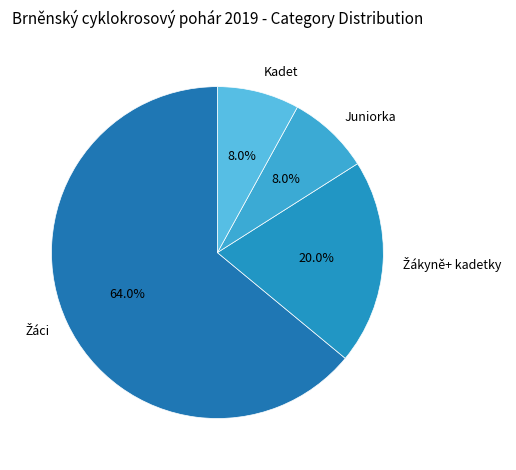

Count the number of slices in the pie.

4